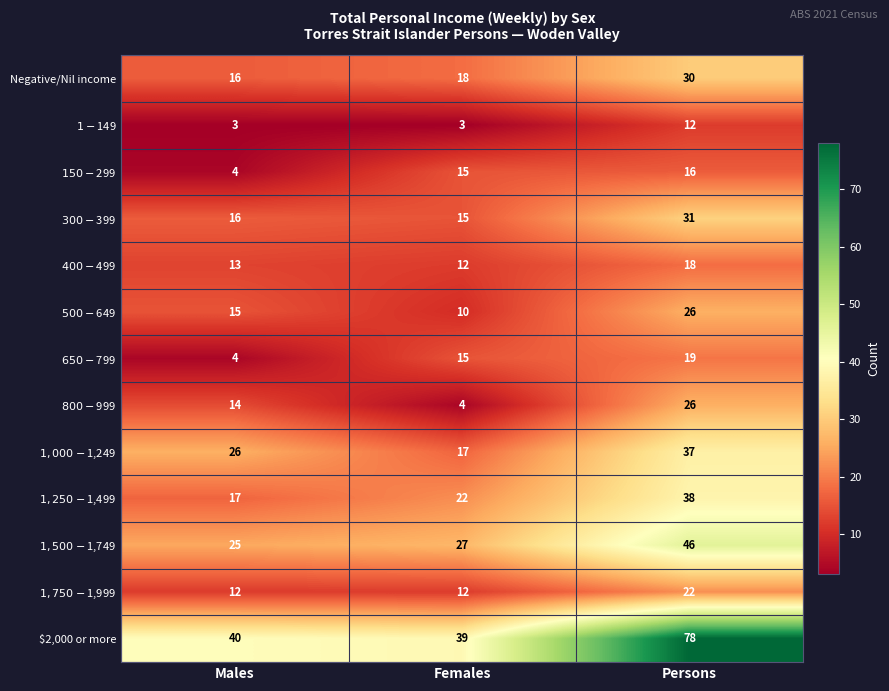

What is the total value across all series at Females?

209